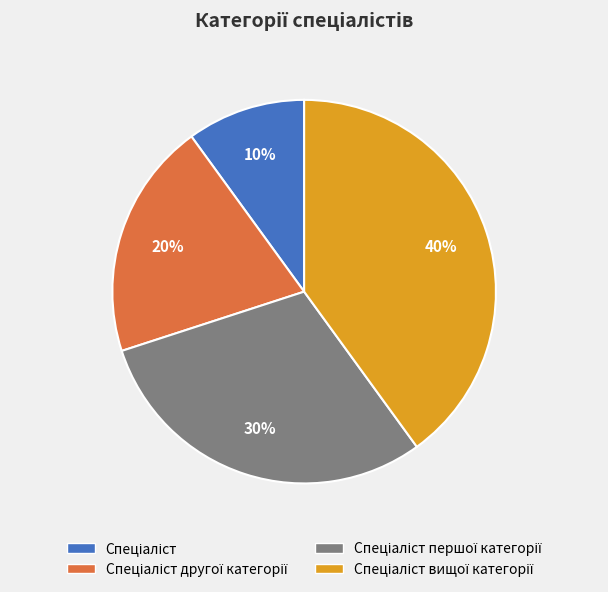

Is there any slice that represents more than half of the pie?

No